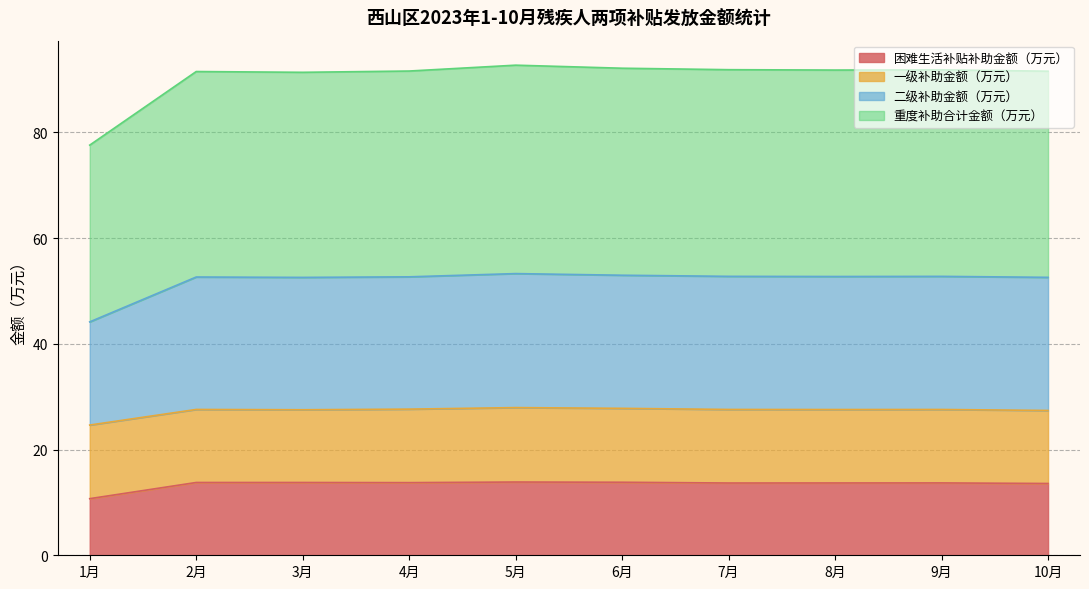

True or false: 重度补助合计金额（万元） and 困难生活补贴补助金额（万元） cross at least once.

False